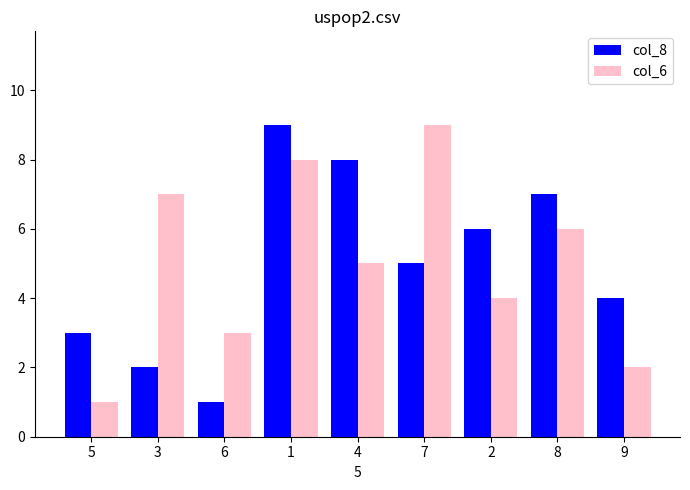

What is the difference between the highest and lowest values at 2?

2